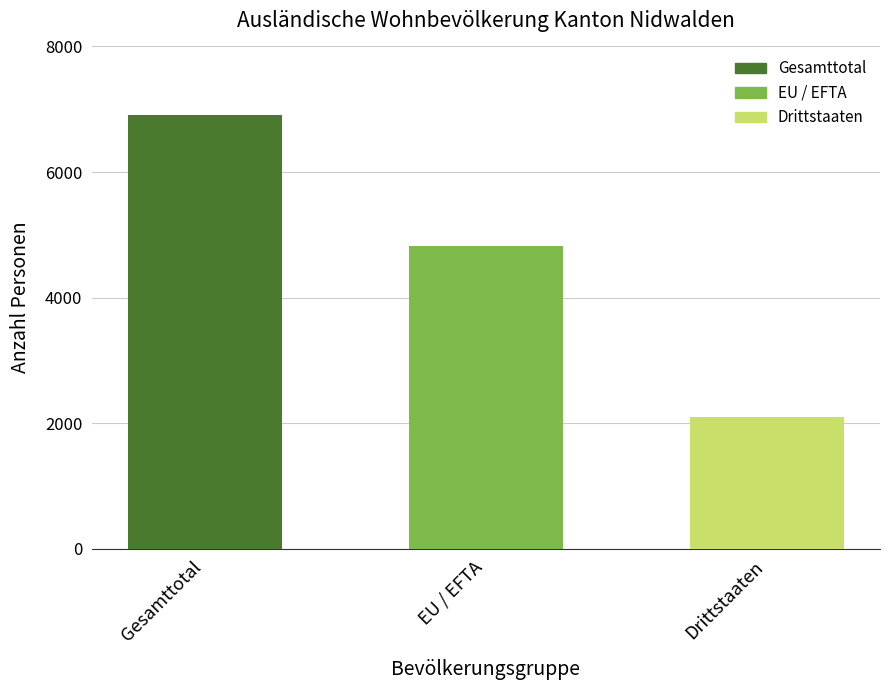

What is the maximum value for Total?

6914